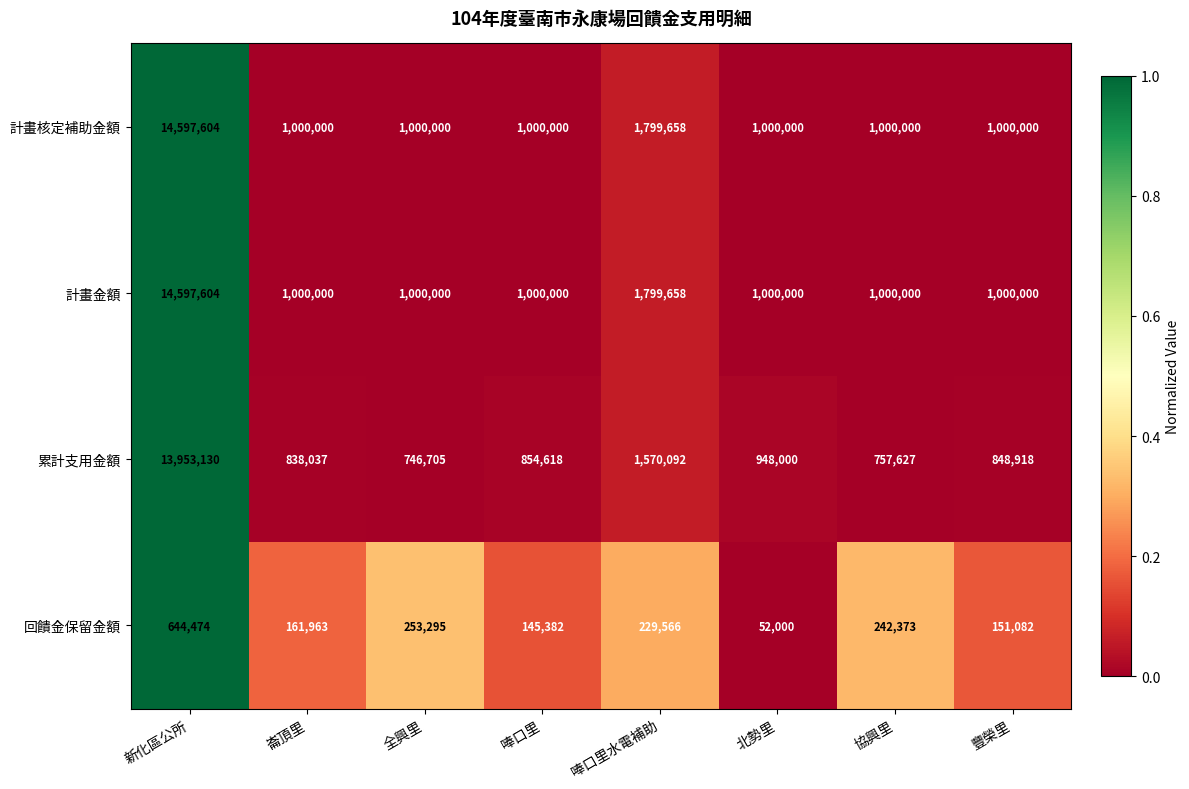

Is the value of 累計支用金額 at 崙頂里 greater than the value of 回饋金保留金額 at 唪口里?

Yes